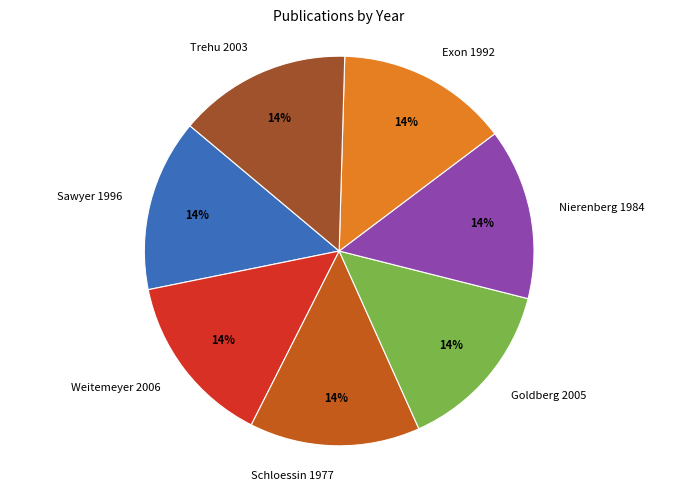

Is it true that Exon 1992 is 14% of the pie?

True